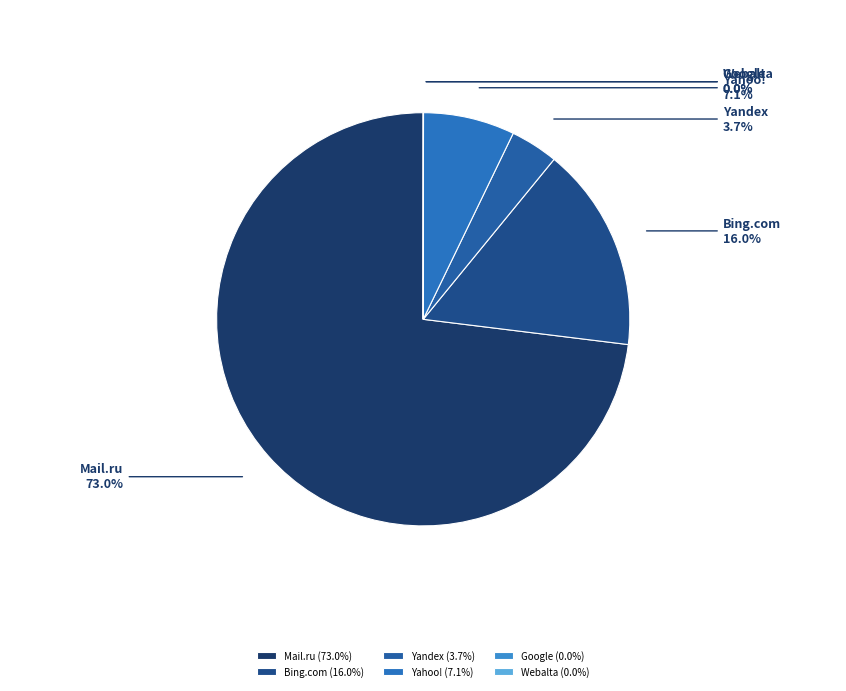

Approximately how many times larger is the value at Yahoo! compared to Bing.com?

0.4